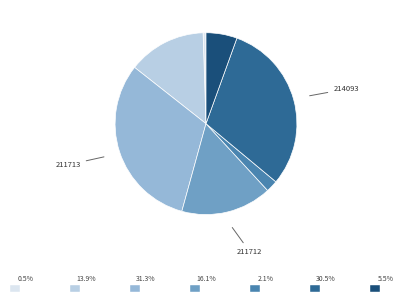

Is there a majority slice in this chart?

No